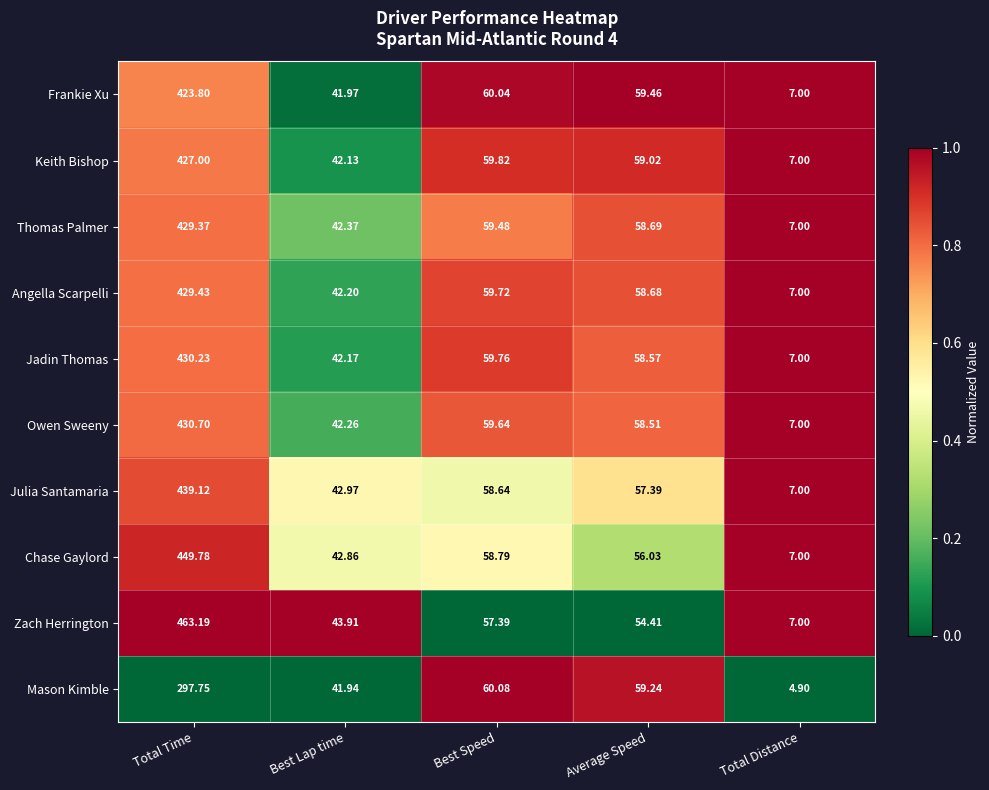

List the series in order of their peak value, lowest first.

Mason Kimble, Frankie Xu, Keith Bishop, Thomas Palmer, Angella Scarpelli, Jadin Thomas, Owen Sweeny, Julia Santamaria, Chase Gaylord, Zach Herrington